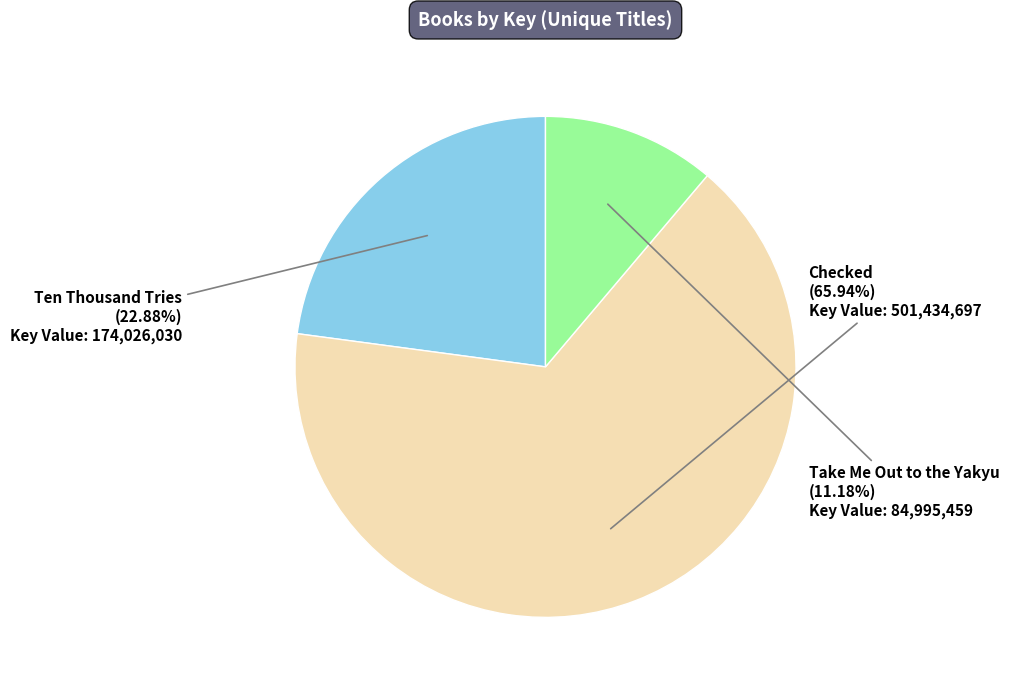

Count the number of slices in the pie.

3